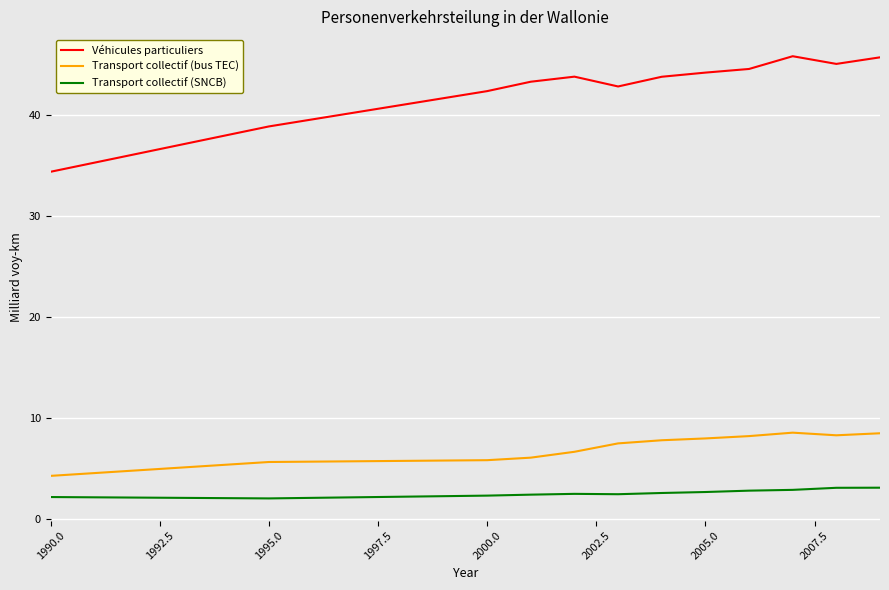

True or false: Transport collectif (bus TEC) and Transport collectif (SNCB) cross at least once.

False